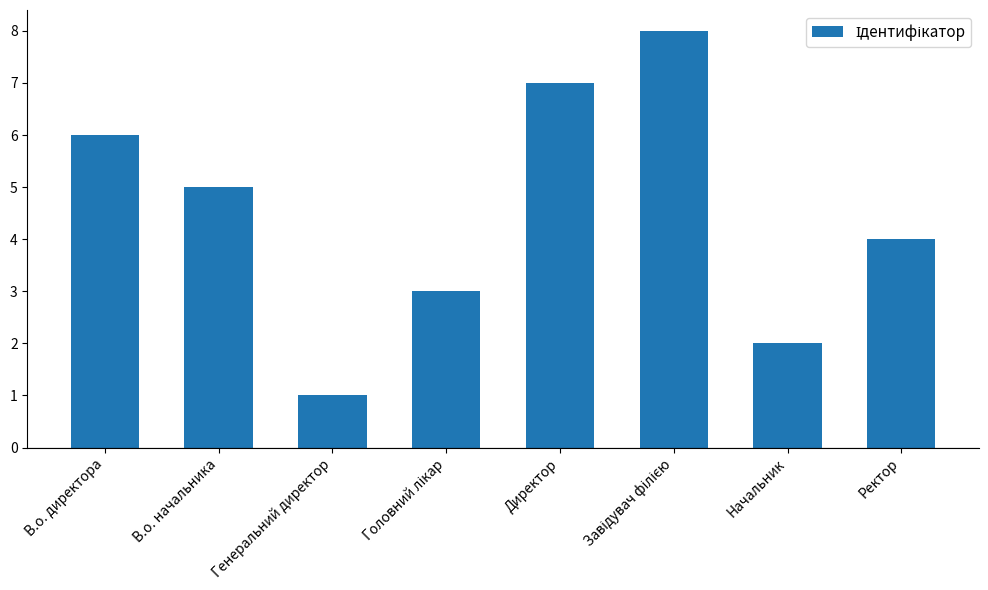

What is the maximum value shown in the chart?

8